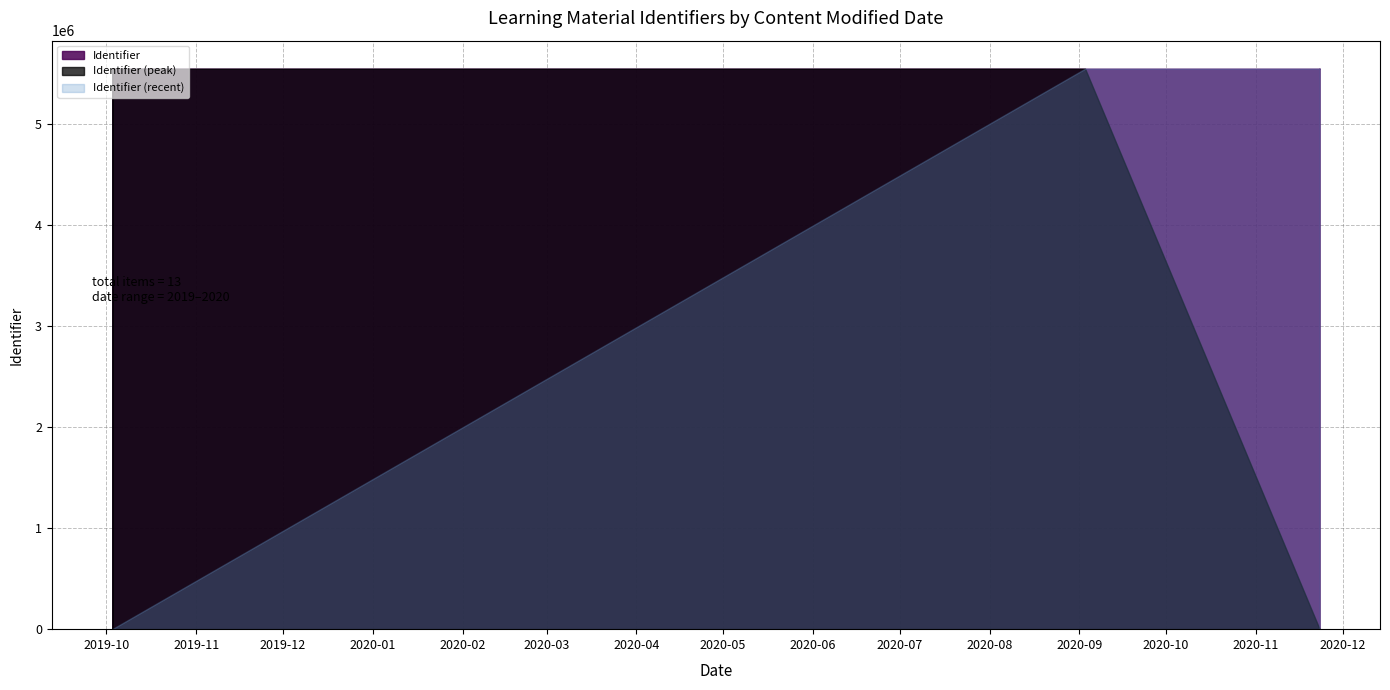

What is the label of the 4th point from the left?

2019-10-03